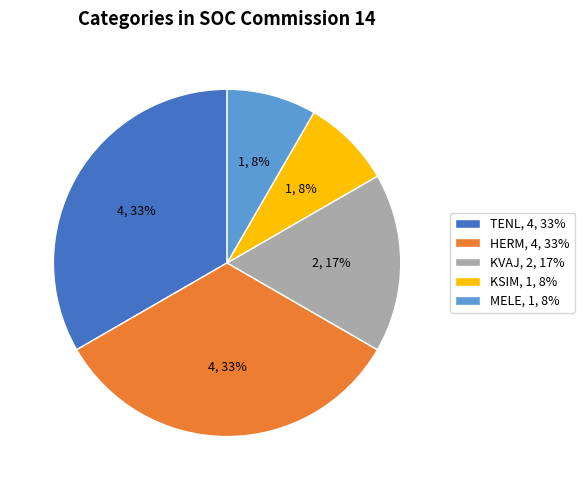

Which has a higher value, TENL, 4, 33% or KSIM, 1, 8%?

TENL, 4, 33%